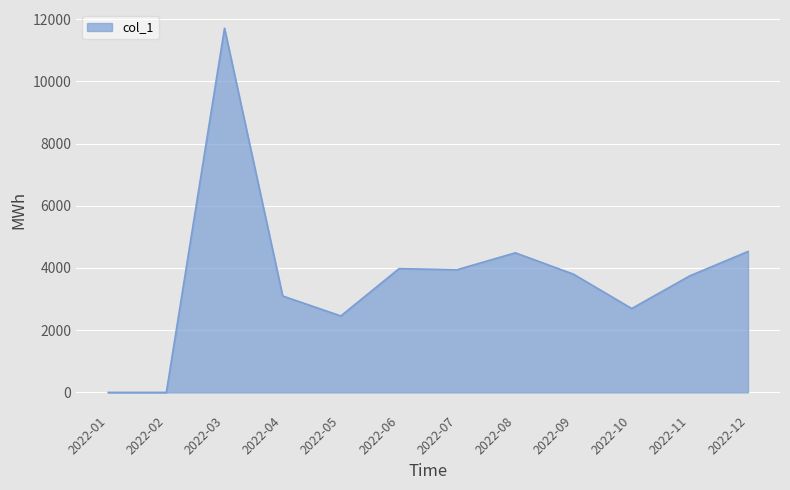

At which category does the chart reach its peak across all series?

2022-03